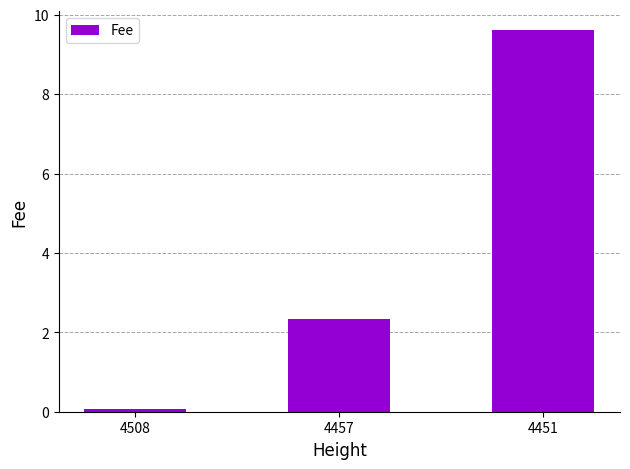

Is it true that the value at 4457 is 3.8?

False